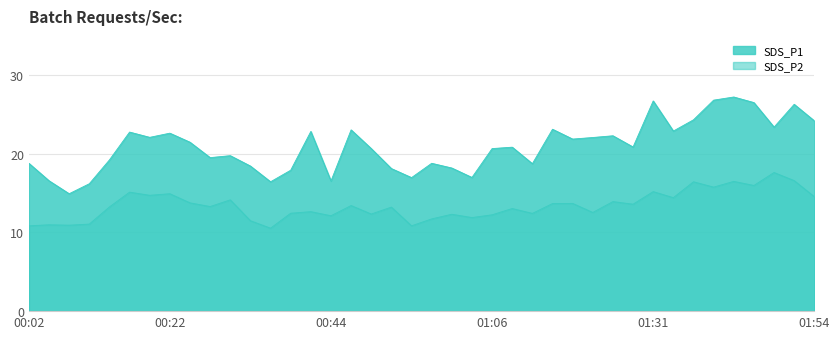

How many series are shown in this chart?

2